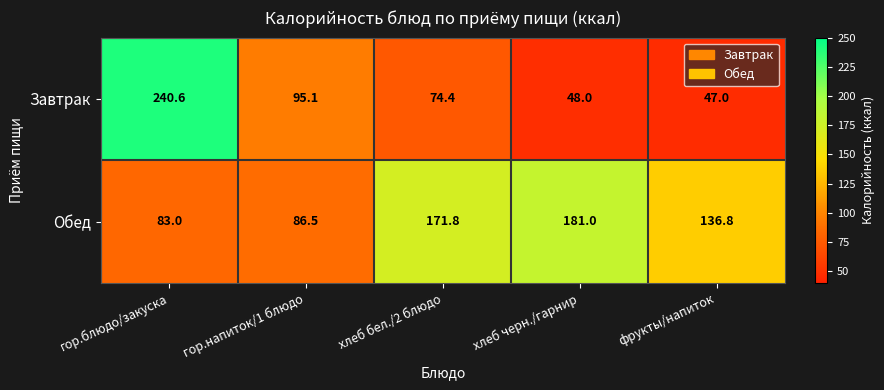

At how many categories does at least one series exceed 176?

2